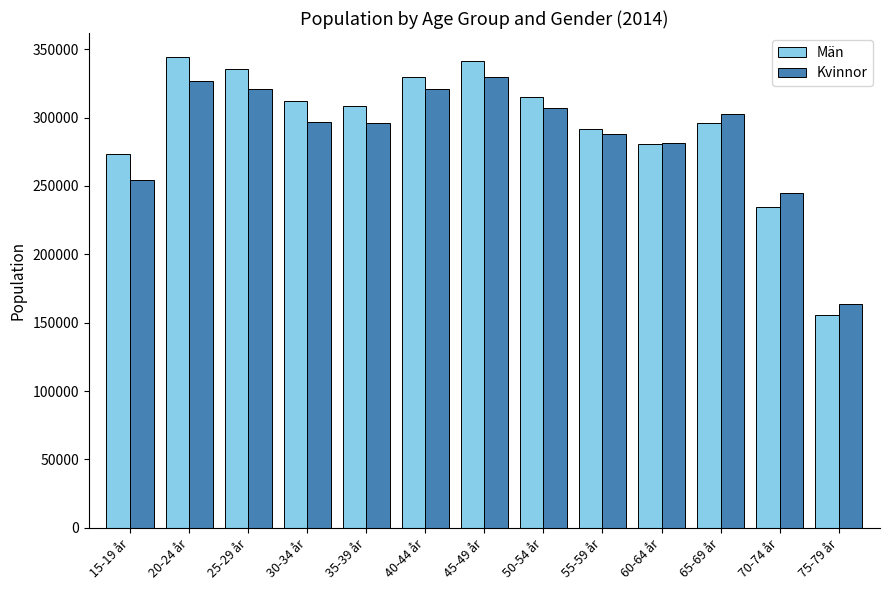

What is the label of the 6th bar from the right?

50-54 år